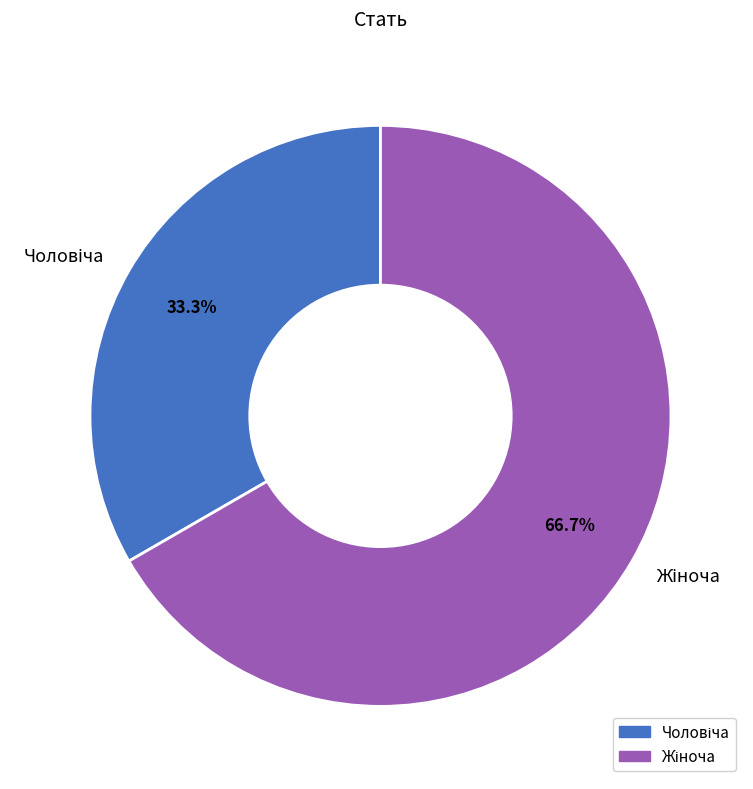

Is there a majority slice in this chart?

Yes